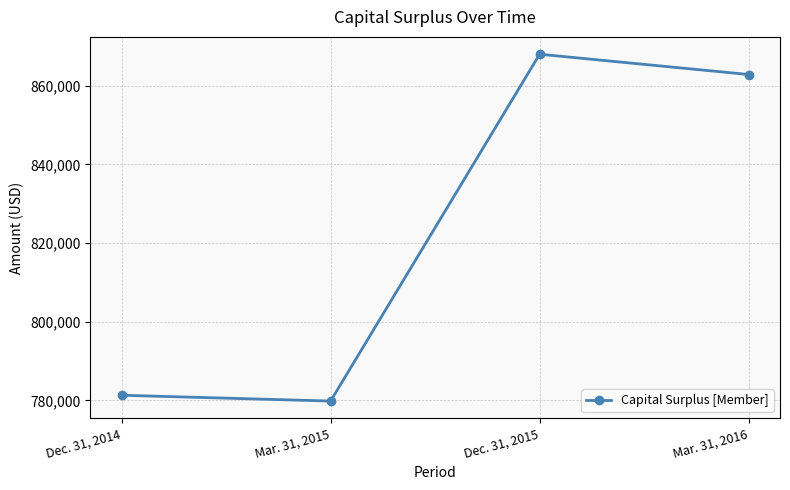

What is the change in value from Mar. 31, 2015 to Mar. 31, 2016?

+82971